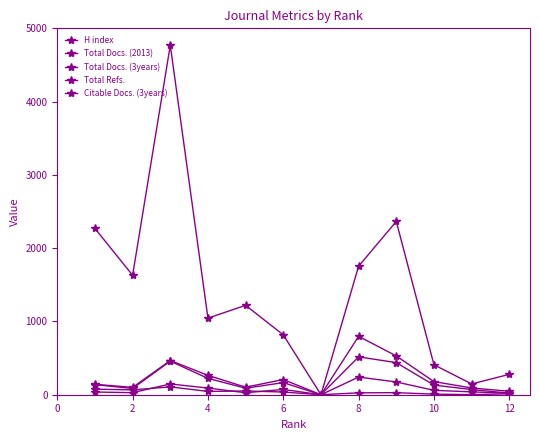

Does the chart have visible grid lines?

No